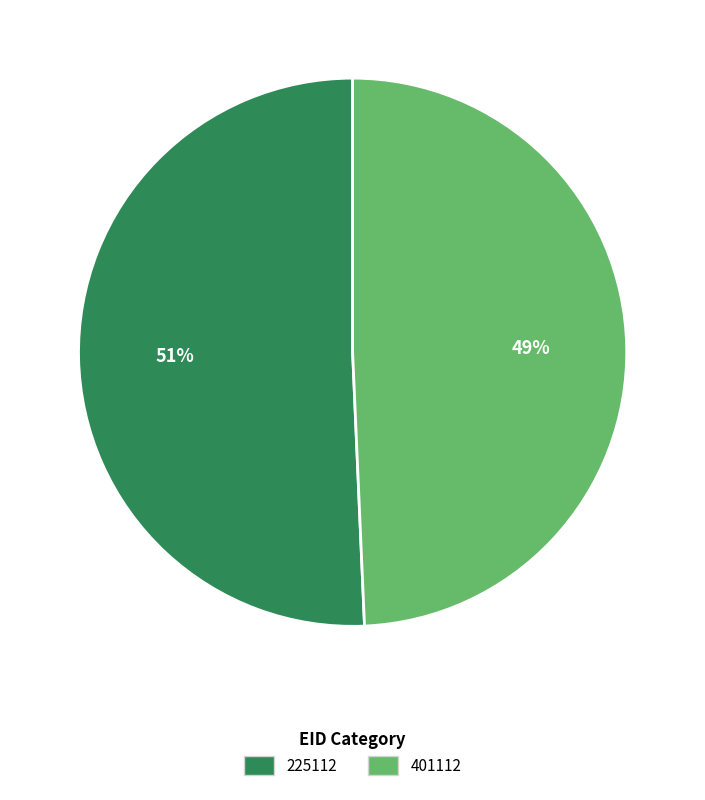

To the nearest percent, what is the combined percentage of 225112 and 401112?

100%